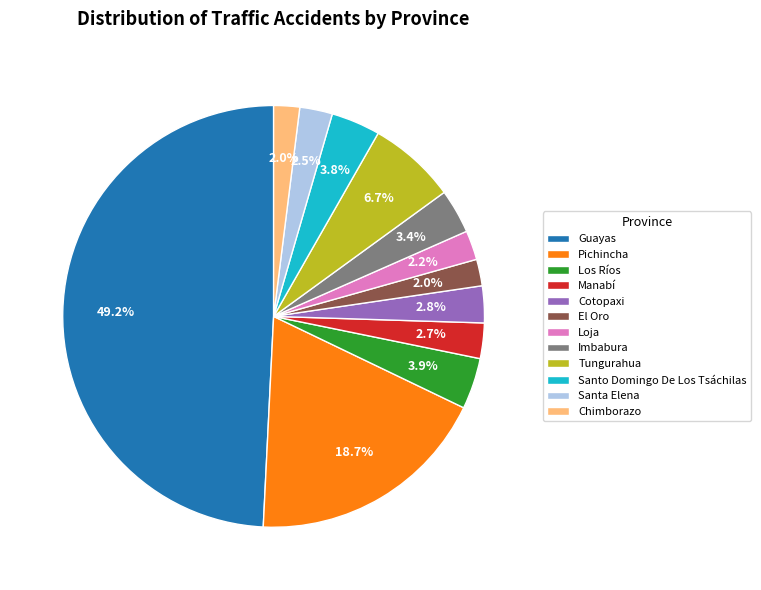

Approximately how many times larger is the value at Loja compared to Tungurahua?

0.3